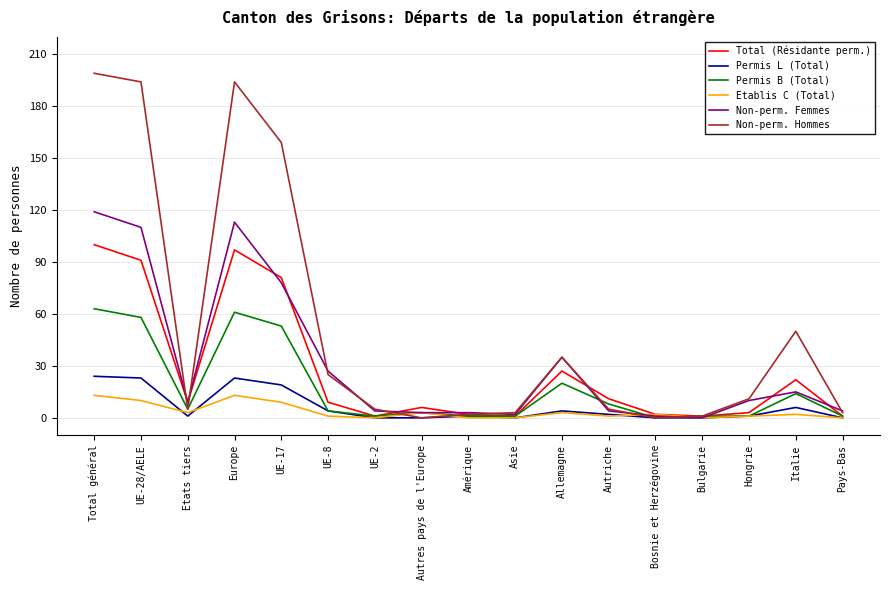

What position from the right is Total général?

17